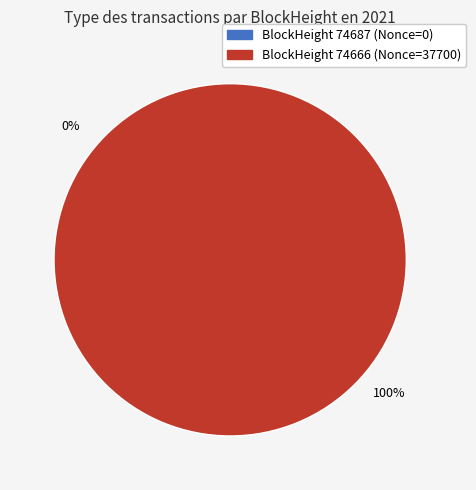

Between 74687 and 74666, which is larger?

74666